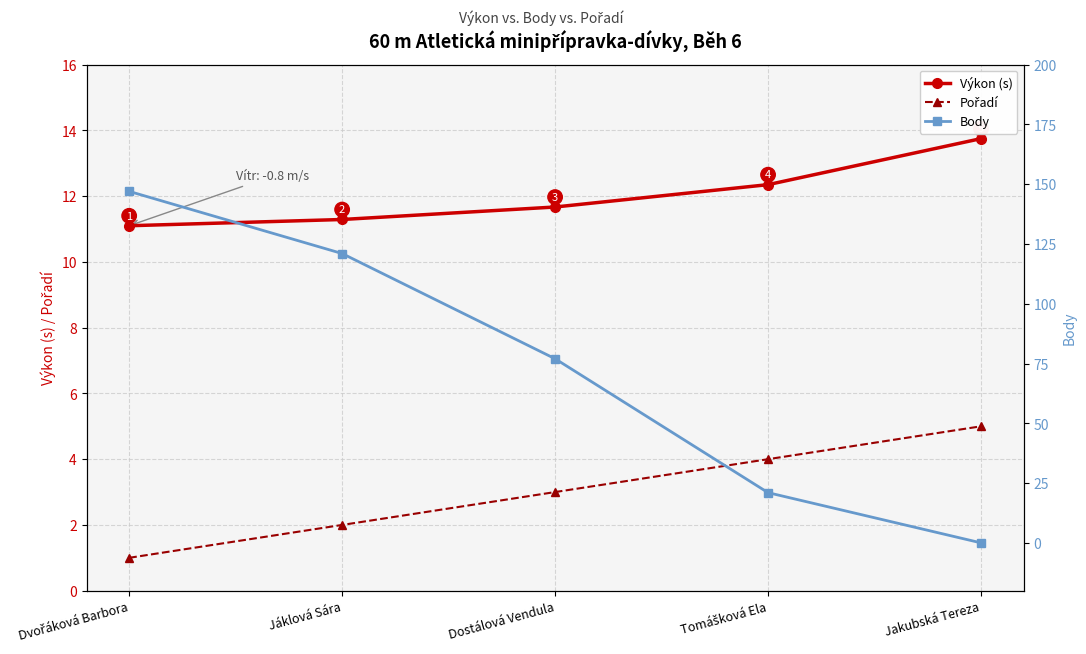

How many data points in Pořadí are less than 3?

2